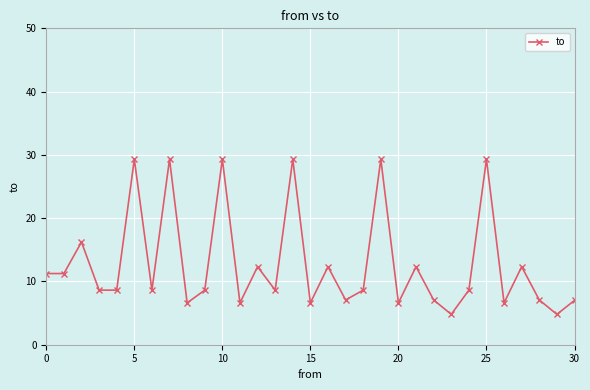

What is the difference between the second highest and minimum values?

24.5